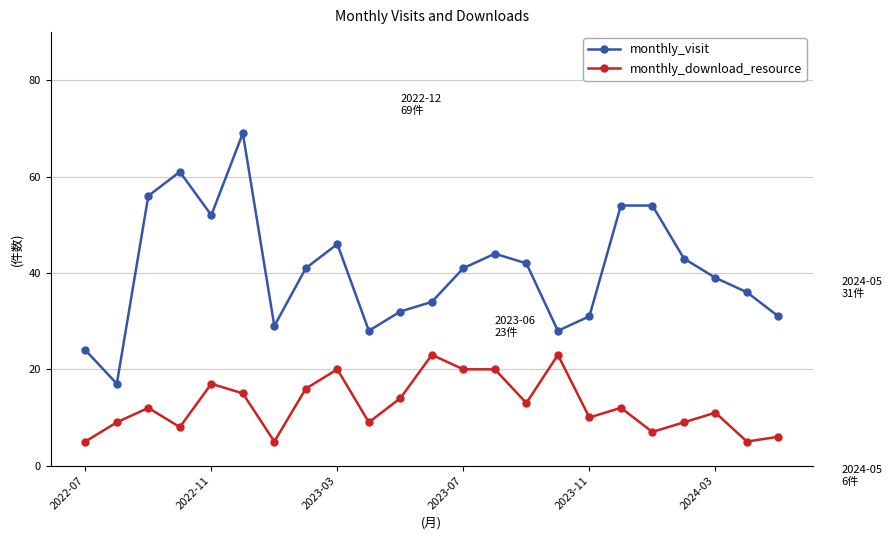

True or false: monthly_visit and monthly_download_resource cross at least once.

False